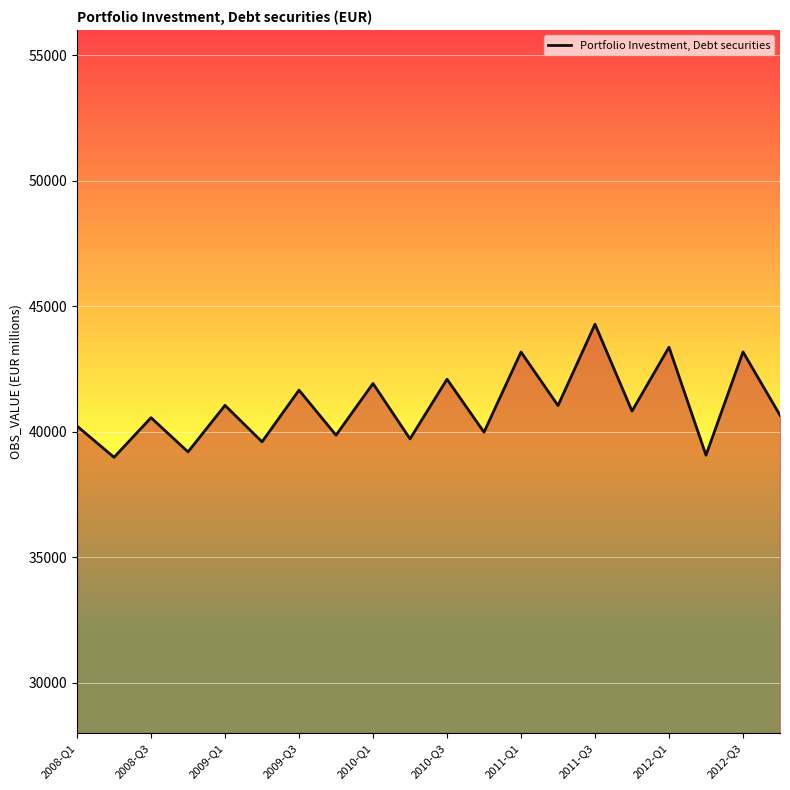

What is the greatest value displayed?

44277.5